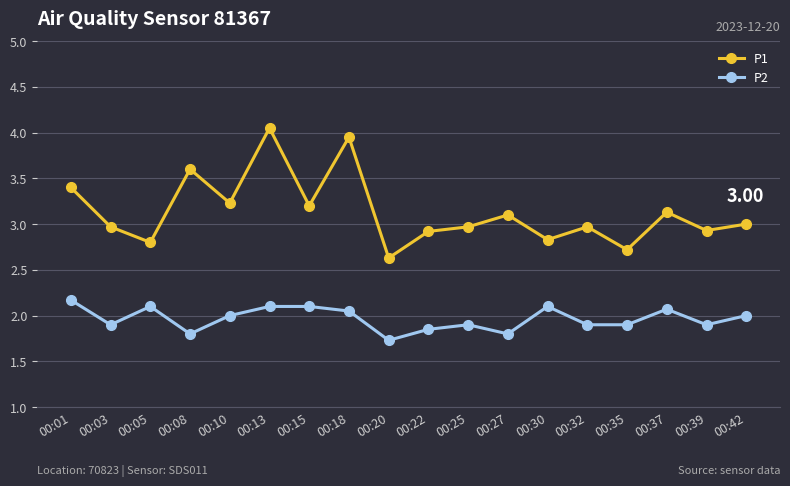

True or false: P1 has a value of 3.4 at 00:01.

True